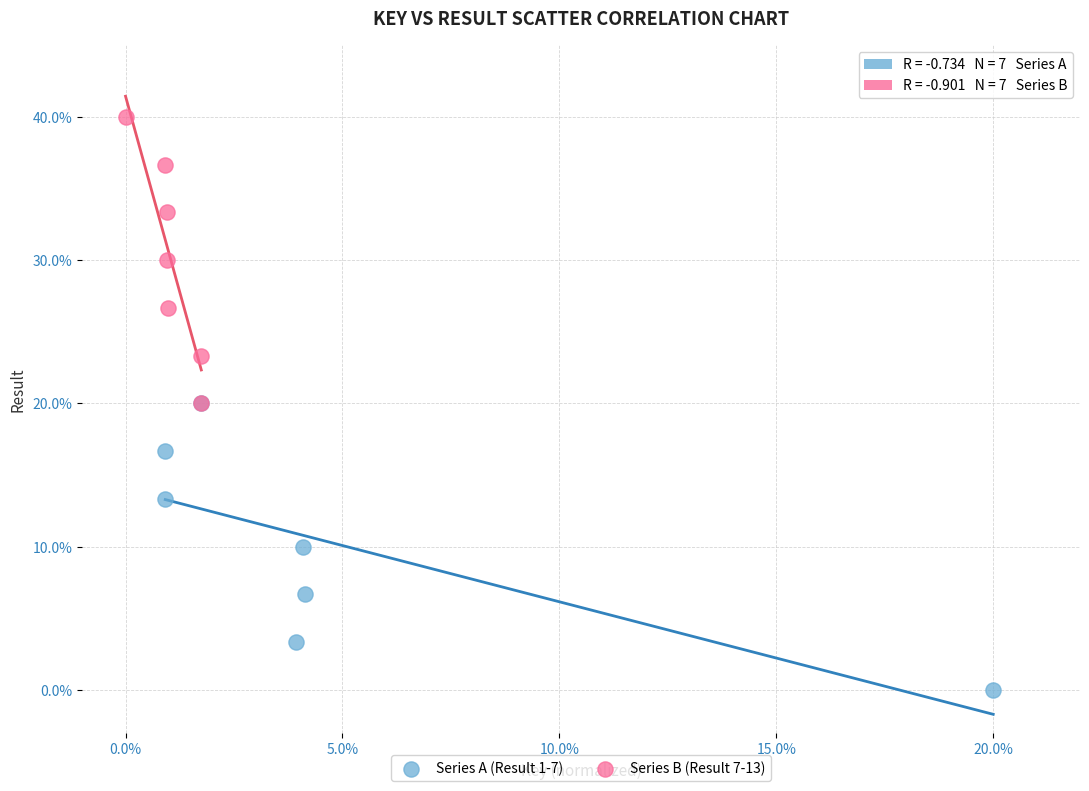

Which series contains the lowest Y value?

Series A (Result 1-7)